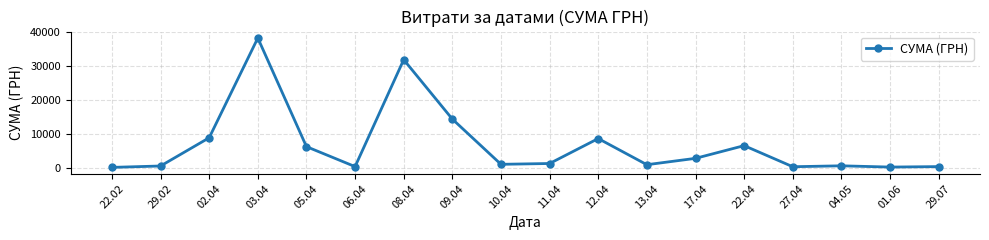

At which category does the data reach its first local valley?

06.04